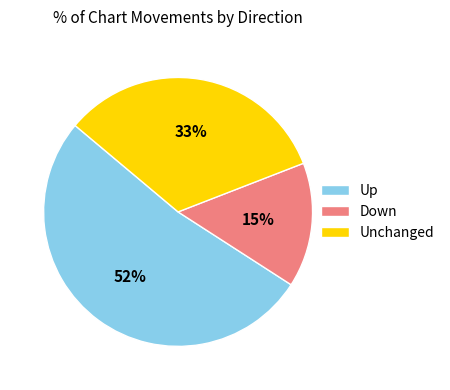

True or false: Unchanged accounts for 26% of the total.

False